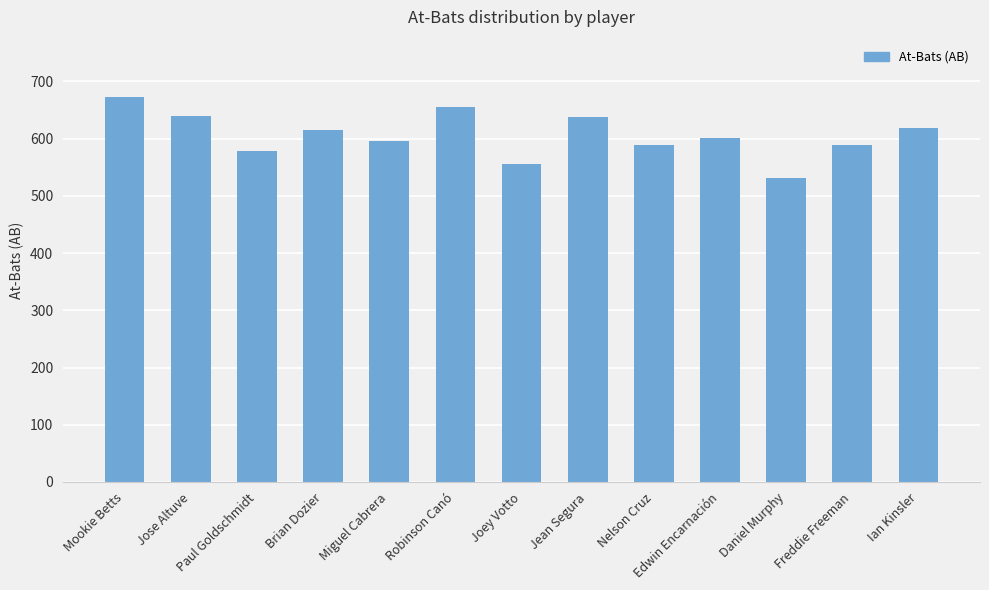

Count the number of categories in the chart.

13